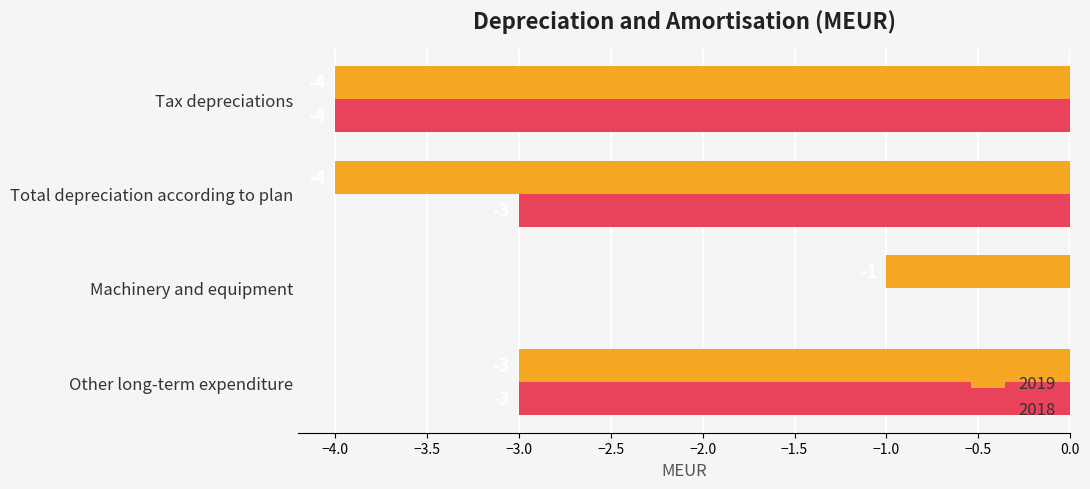

Between Machinery and equipment and Tax depreciations, which series saw the biggest shift?

2018